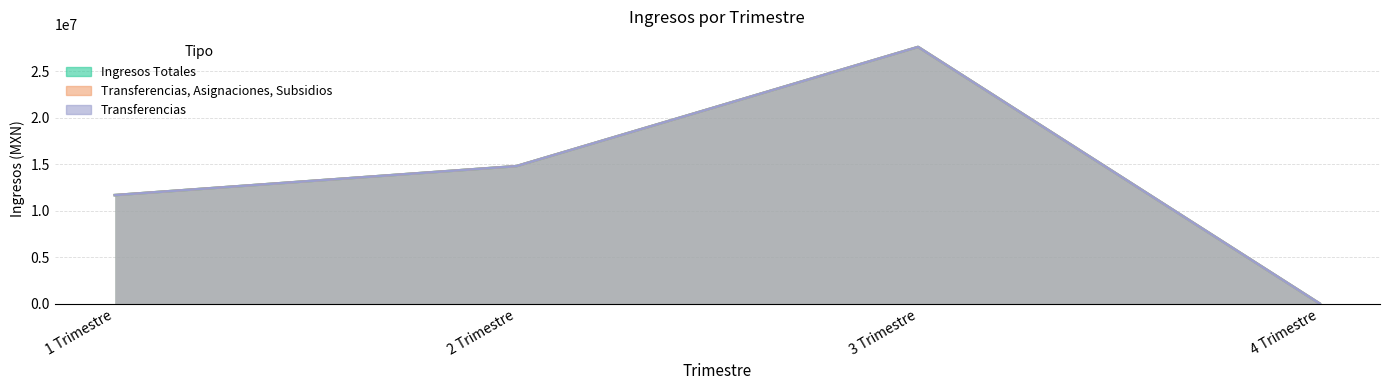

At which label does Transferencias, Asignaciones, Subsidios reach its peak?

3 Trimestre